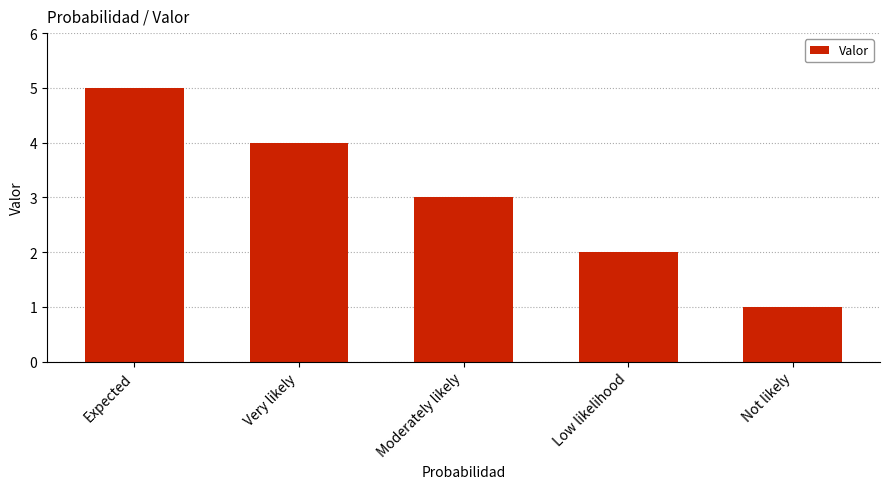

What position from the right is Expected?

5